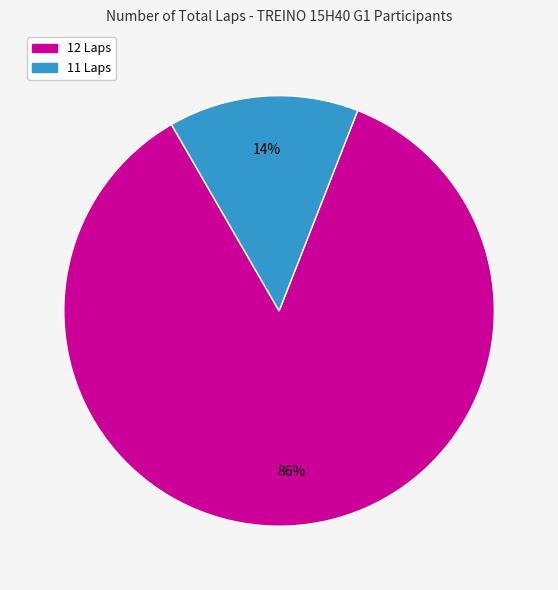

To the nearest percent, what is the average slice percentage?

50%